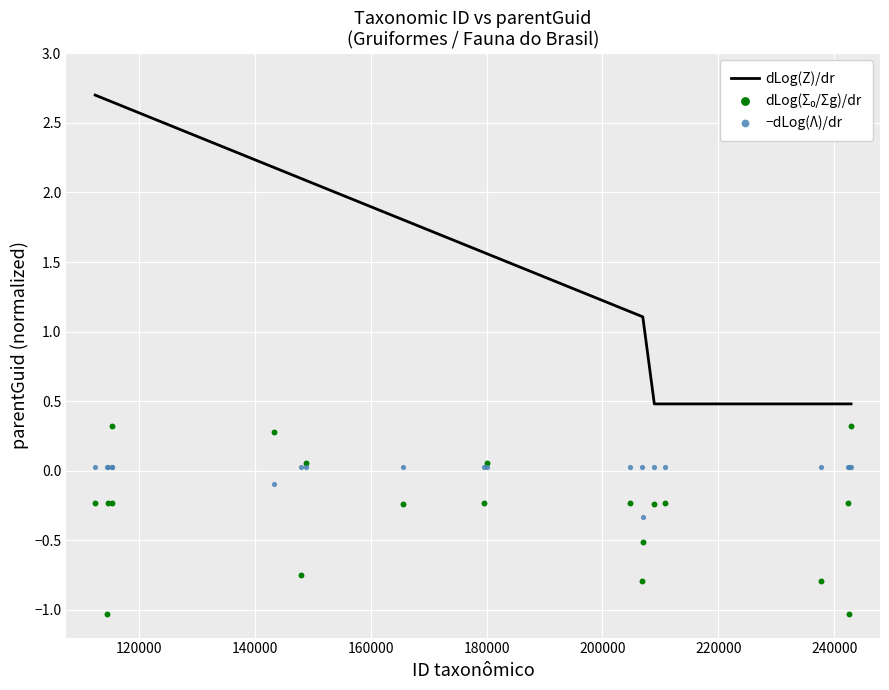

Is the value of dLog(Z)/dr at 14 greater than the value of dLog(Σ₀/Σg)/dr at 120000?

Yes